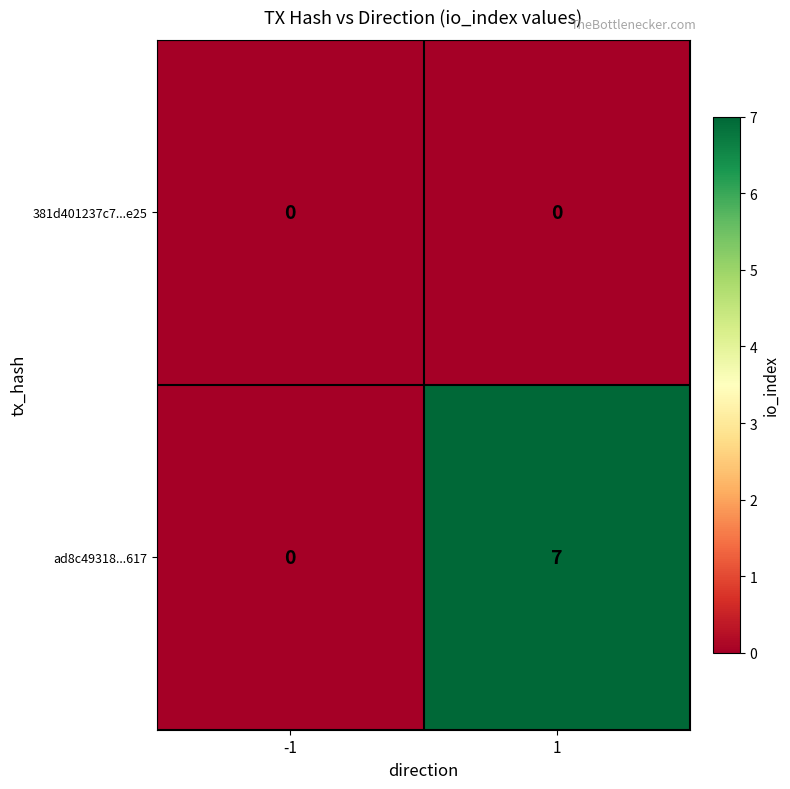

How many series are shown in this chart?

2